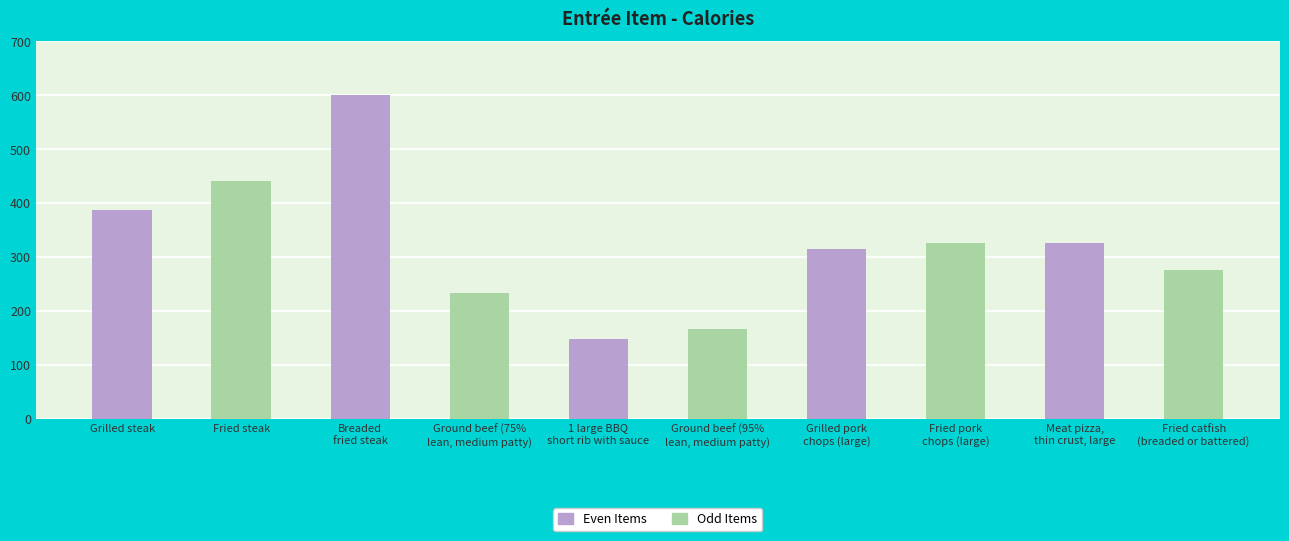

Rank the categories by value from lowest to highest.

1 large BBQ
short rib with sauce, Ground beef (95%
lean, medium patty), Ground beef (75%
lean, medium patty), Fried catfish
(breaded or battered), Grilled pork
chops (large), Meat pizza,
thin crust, large, Fried pork
chops (large), Grilled steak, Fried steak, Breaded
fried steak